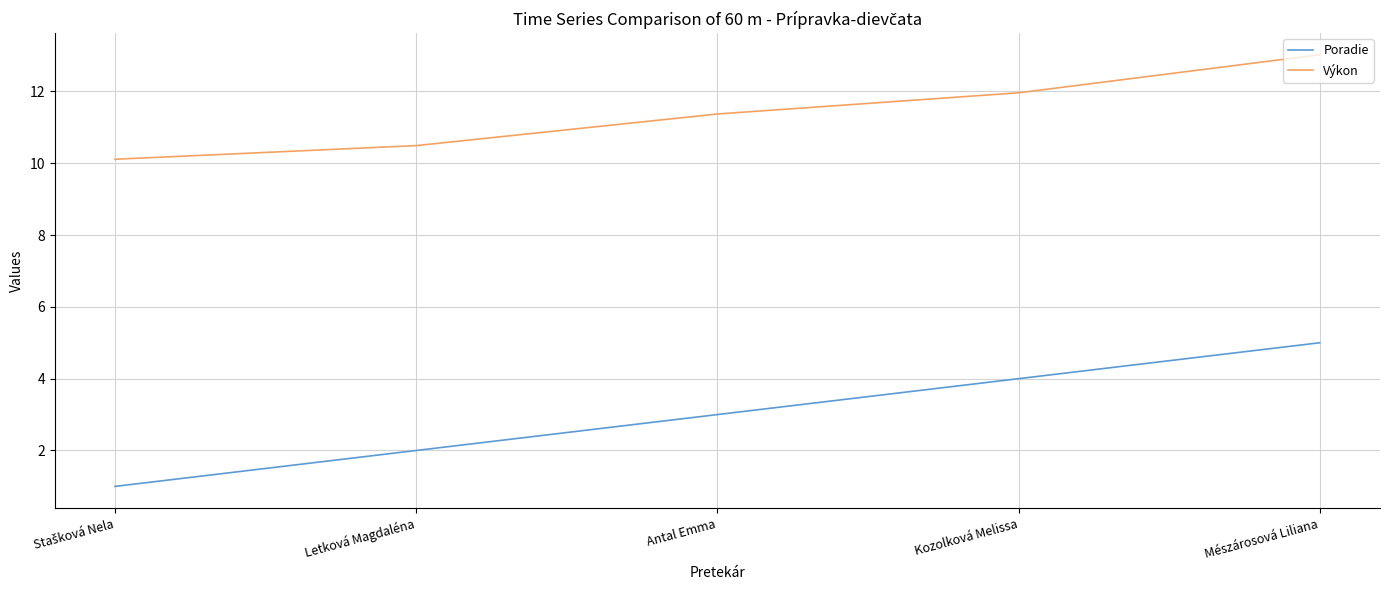

True or false: Poradie and Výkon cross at least once.

False